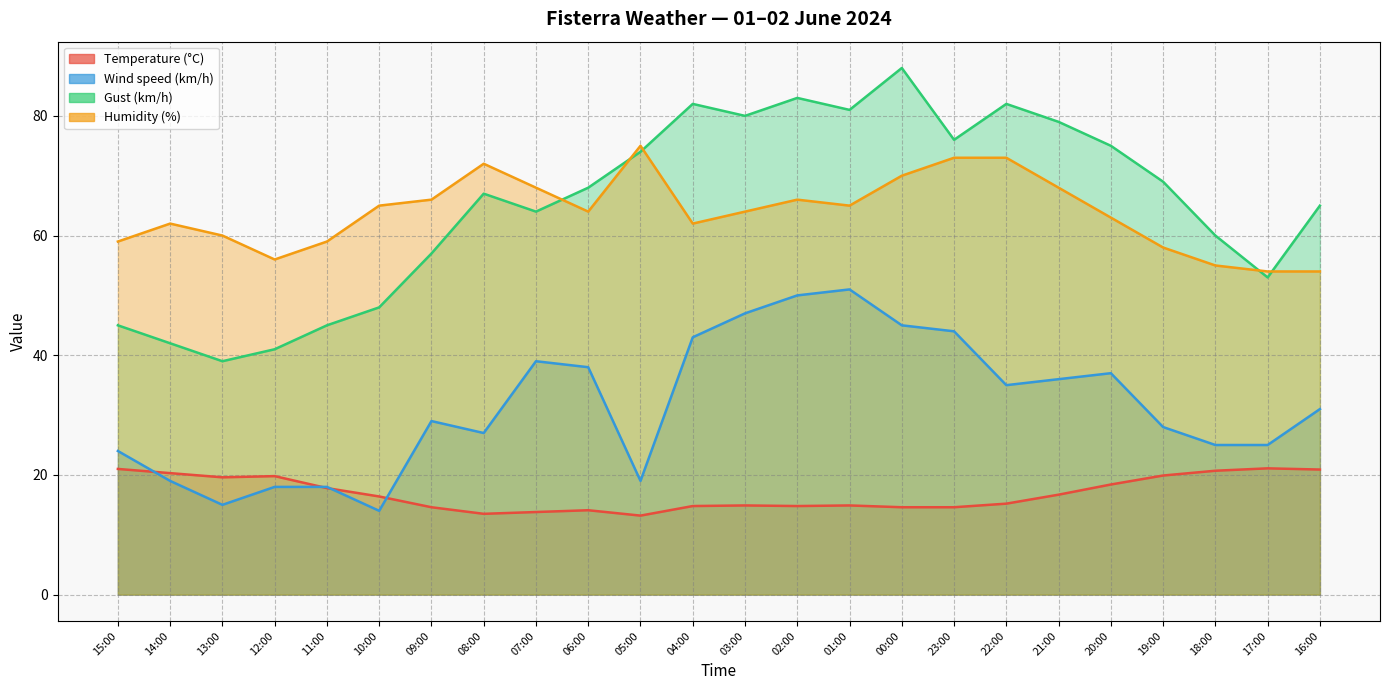

Which label corresponds to the largest value in the chart?

00:00